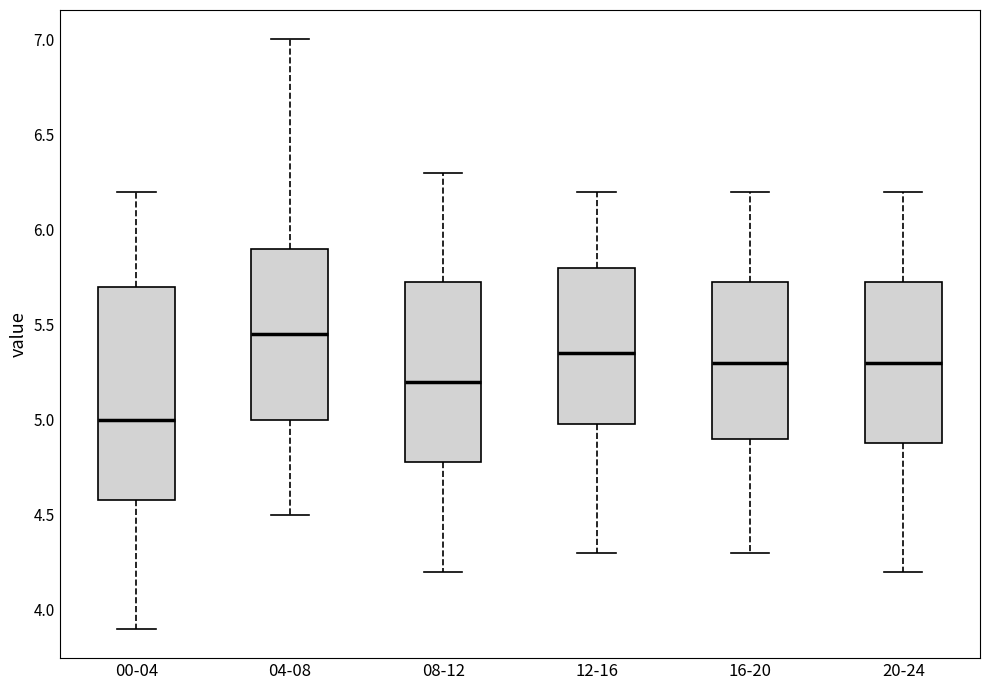

Which box's median line is the highest?

04-08